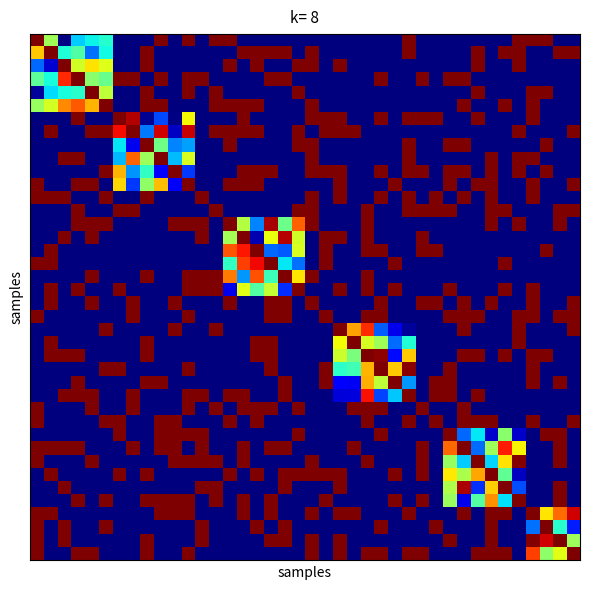

What is the maximum value shown in the chart?

21.0